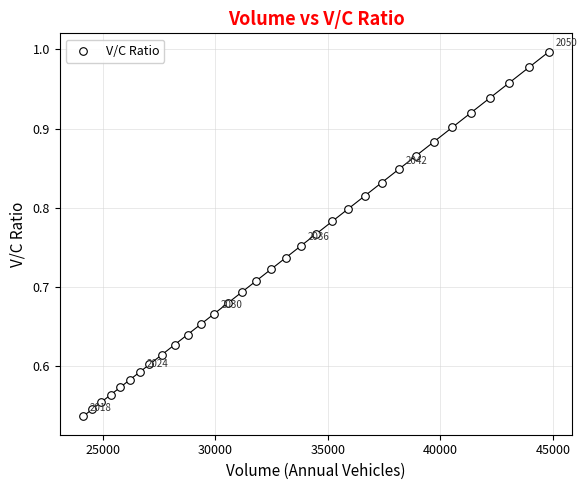

What is the range of X values (max minus min)?

20707.0